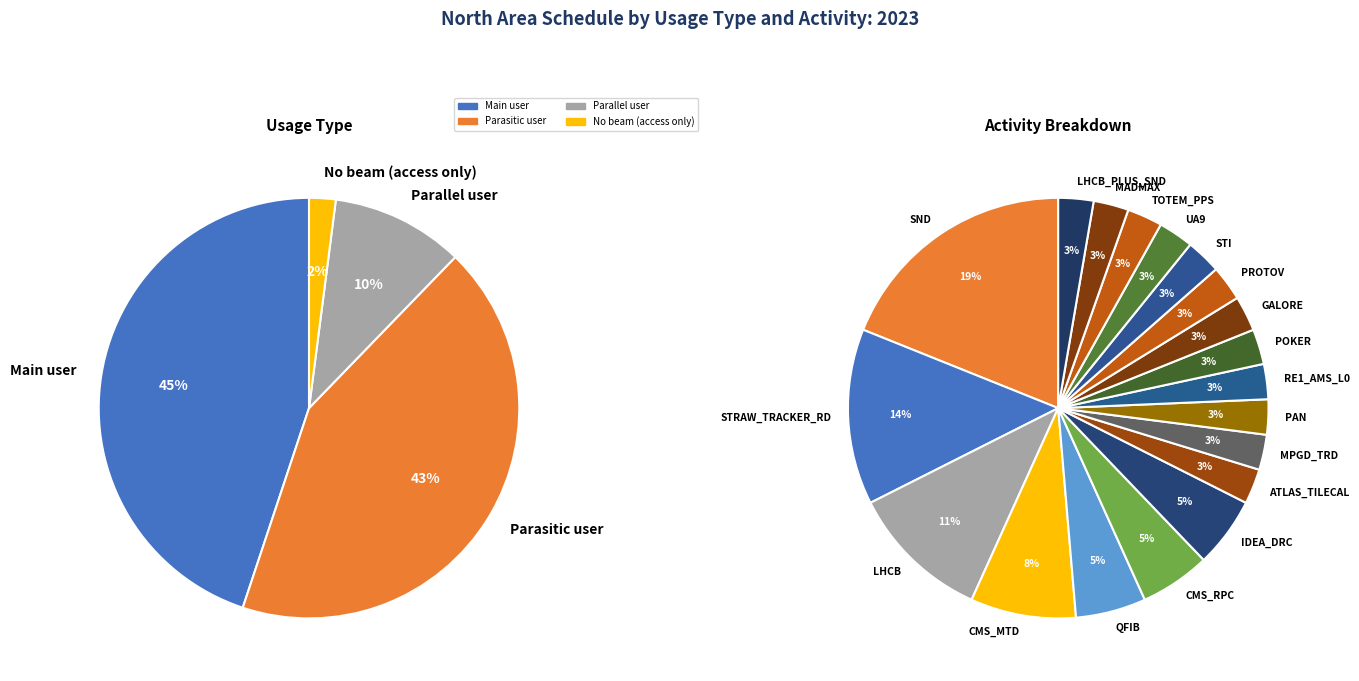

What is the total percentage of Main user and No beam (access only)?

46.9%